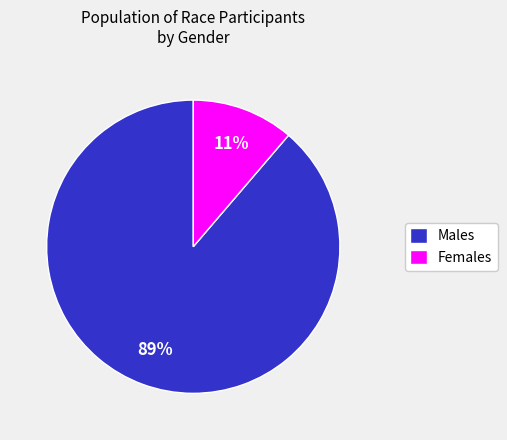

Which has a higher value, Males or Females?

Males